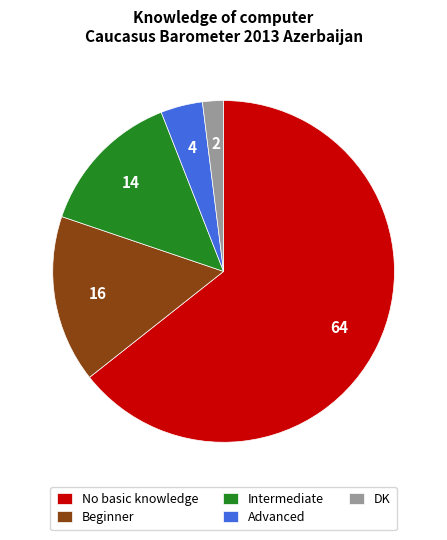

What is the majority slice?

No basic knowledge